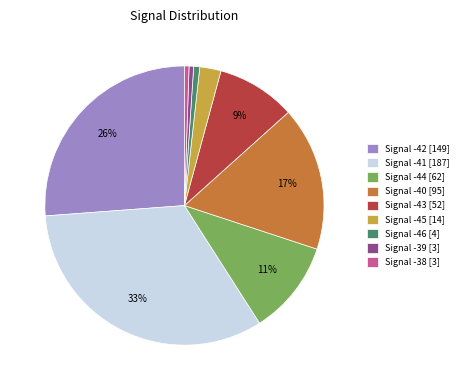

Does any single category account for the majority?

No